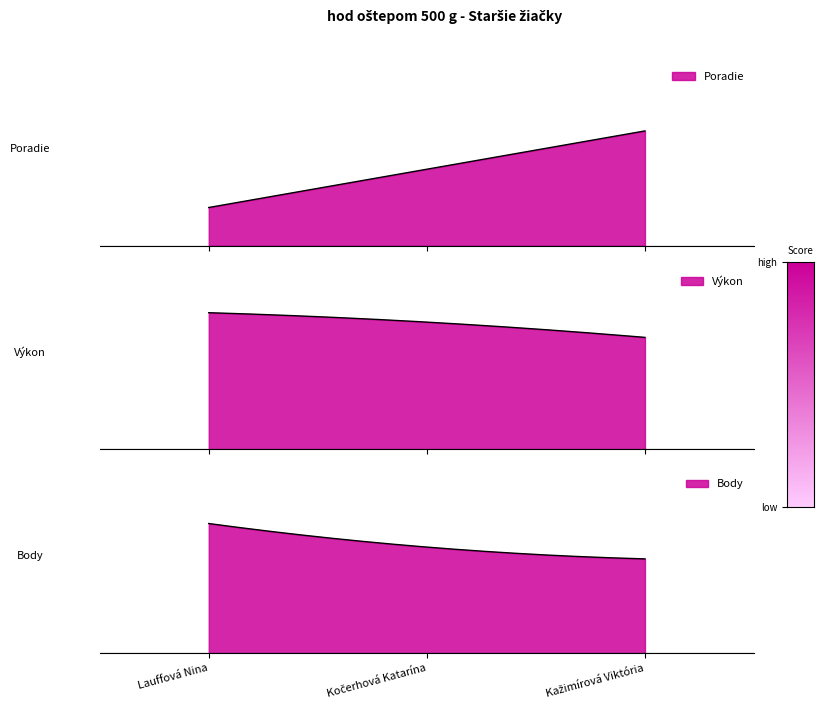

What is the difference between the maximum and second lowest values in the Poradie series?

1.0